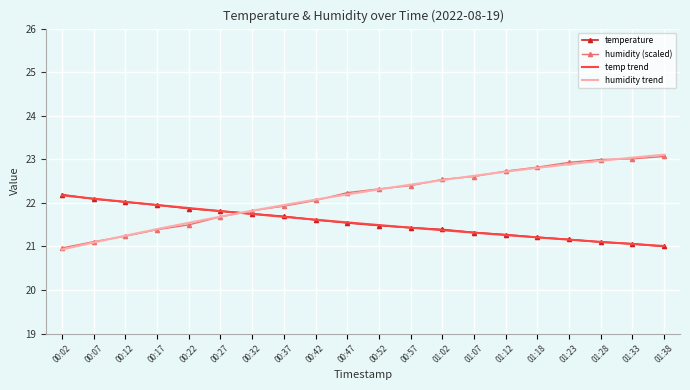

What is the highest value of the humidity (scaled) series?

23.1